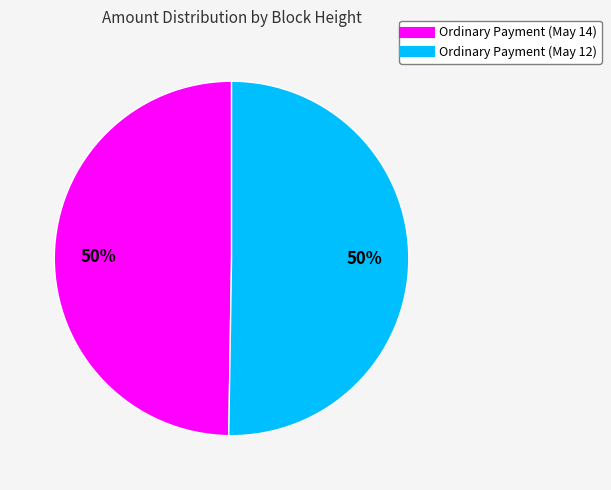

To the nearest percent, what is the average slice percentage?

50%